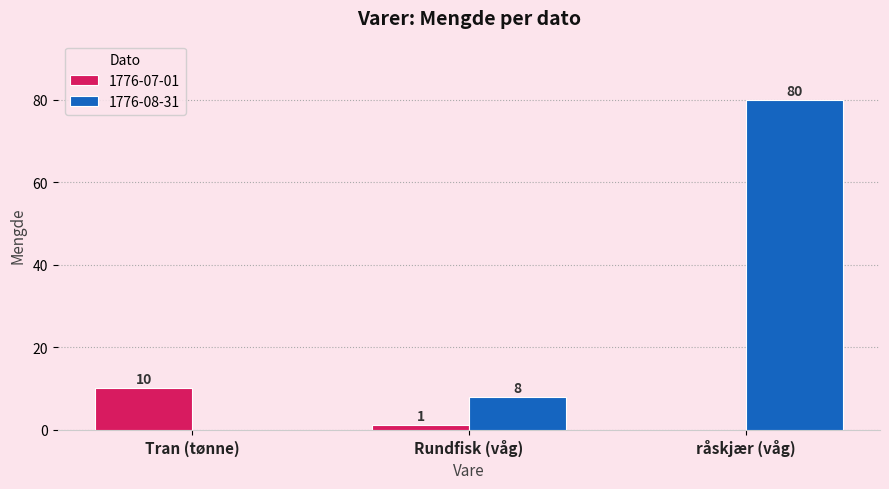

Count the number of categories in the chart.

3